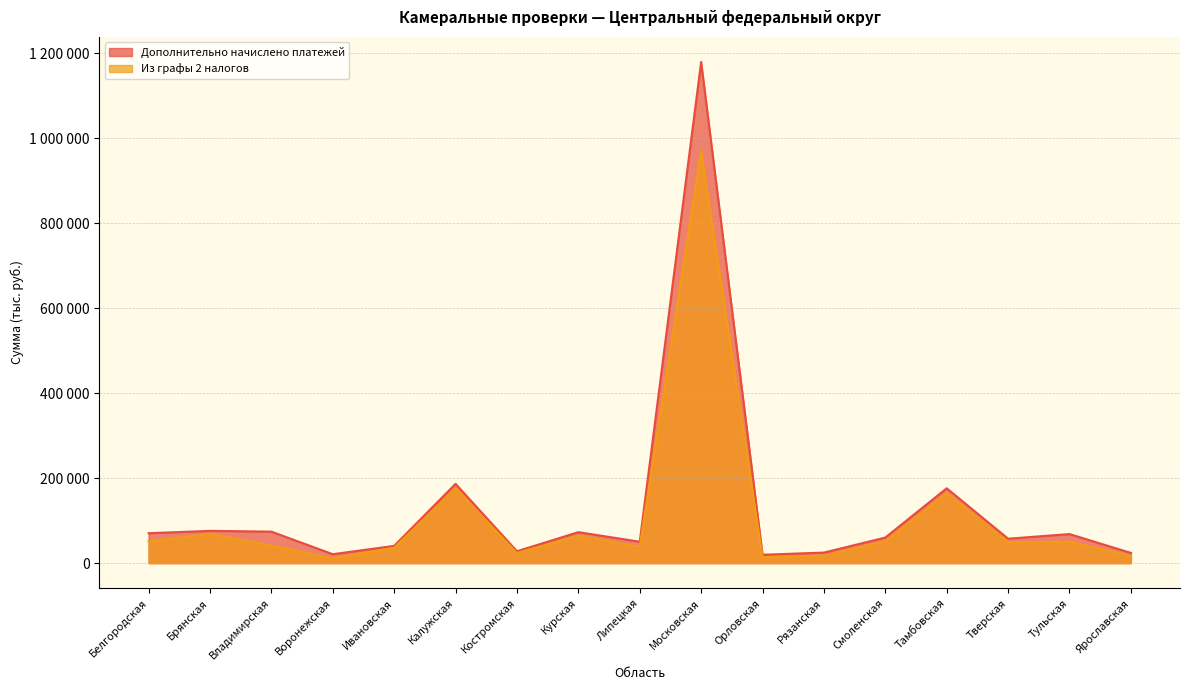

Is it true that Дополнительно начислено платежей equals 125929 at Белгородская?

False